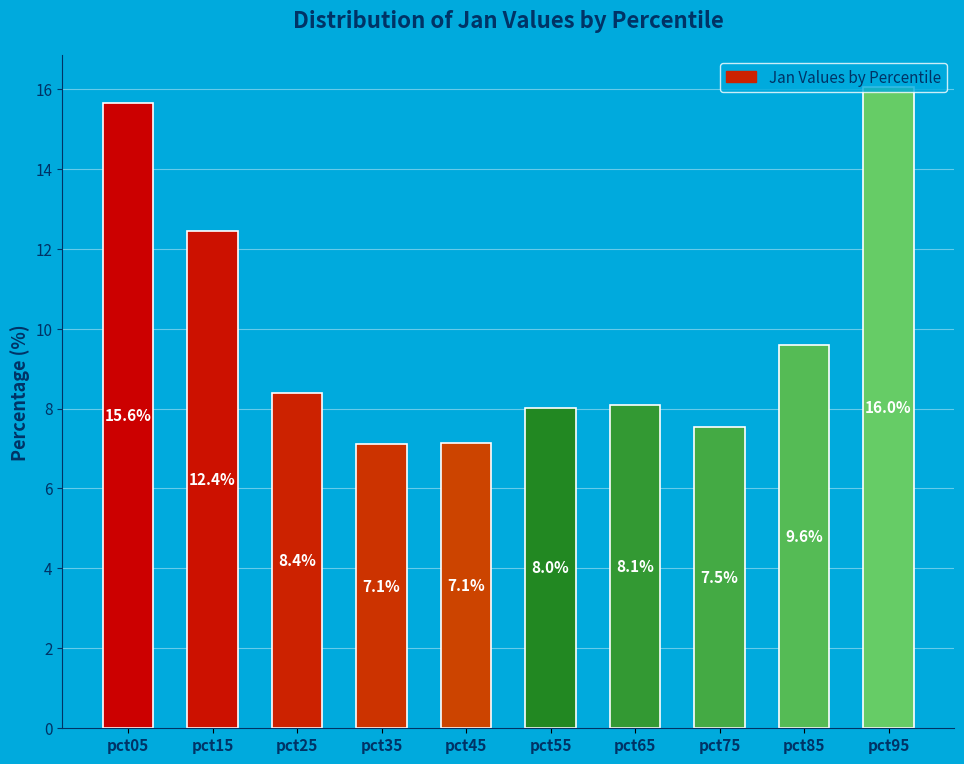

Approximately how many times larger is the value at pct95 compared to pct15?

1.3